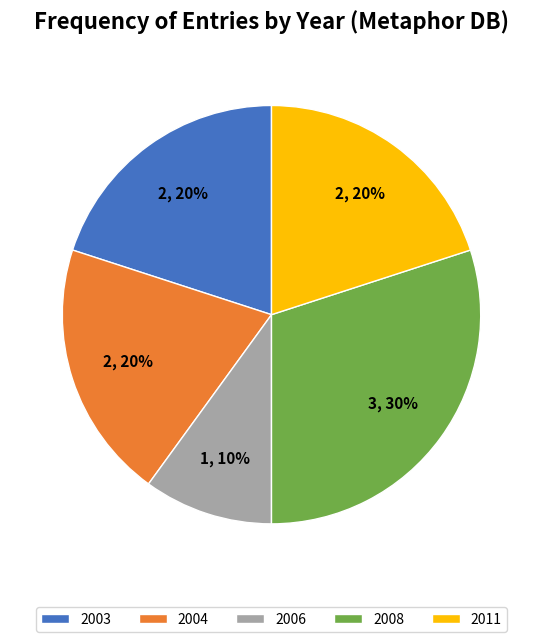

Between 2003 and 2006, which is larger?

2003